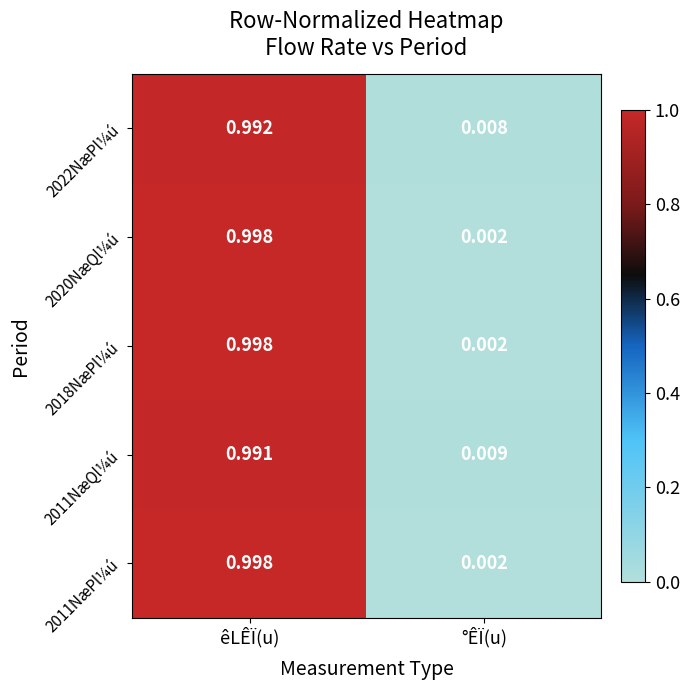

Where is 2022NæPl¼ú nearest to the value 0?

°ÊÏ(u)